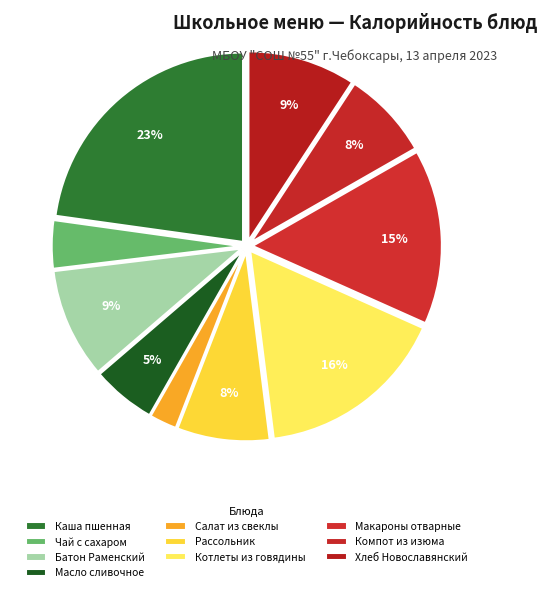

True or false: Компот из изюма accounts for 1% of the total.

False